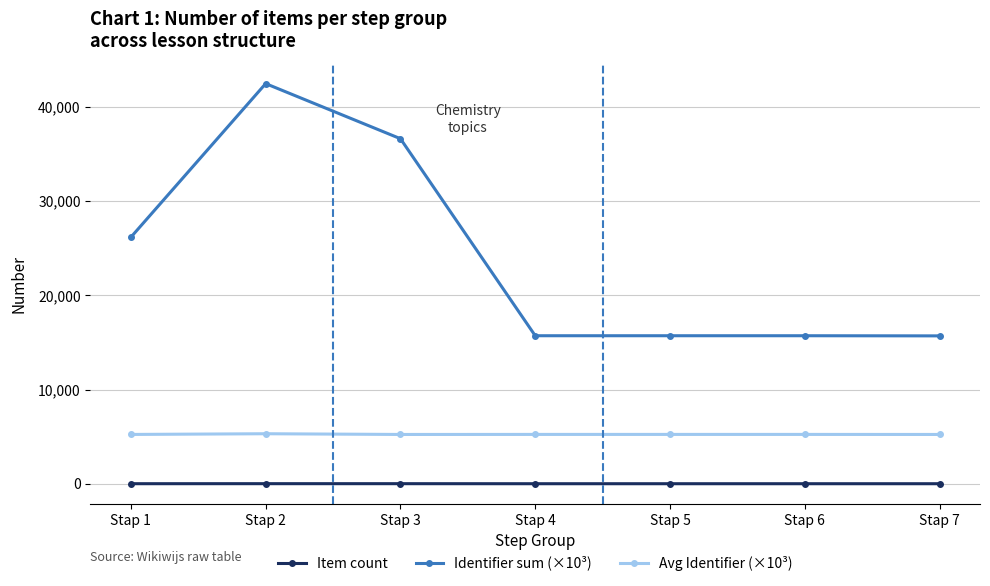

At how many categories does at least one series exceed 21210?

3